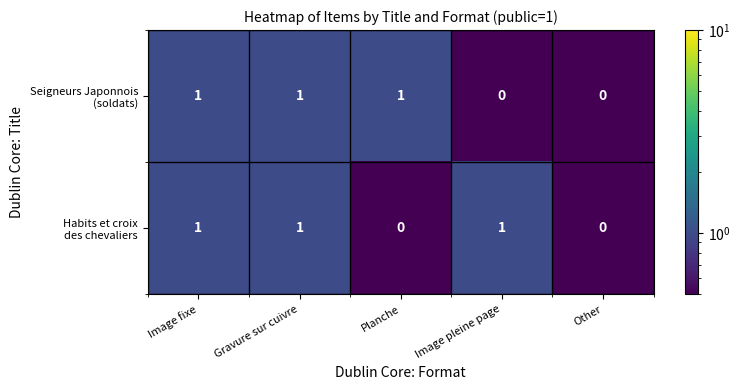

Rank the series by their maximum value, from lowest to highest.

Seigneurs Japonnois (soldats), Habits et croix des chevaliers